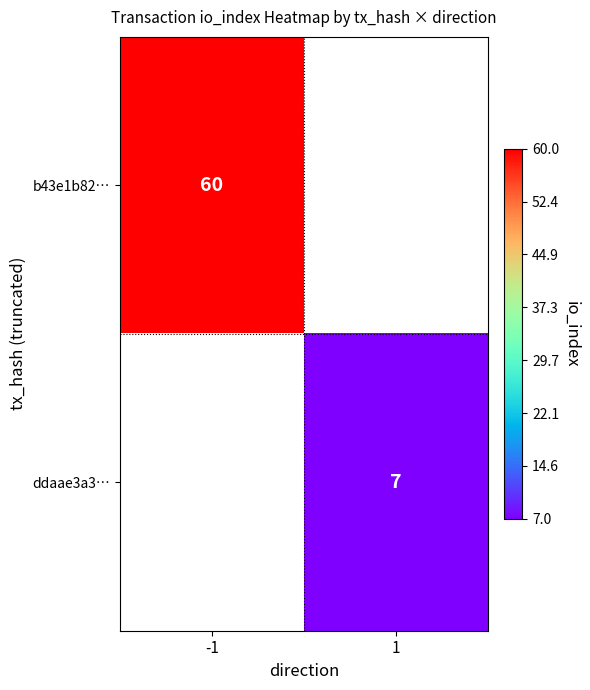

What is the smallest value displayed?

7.0